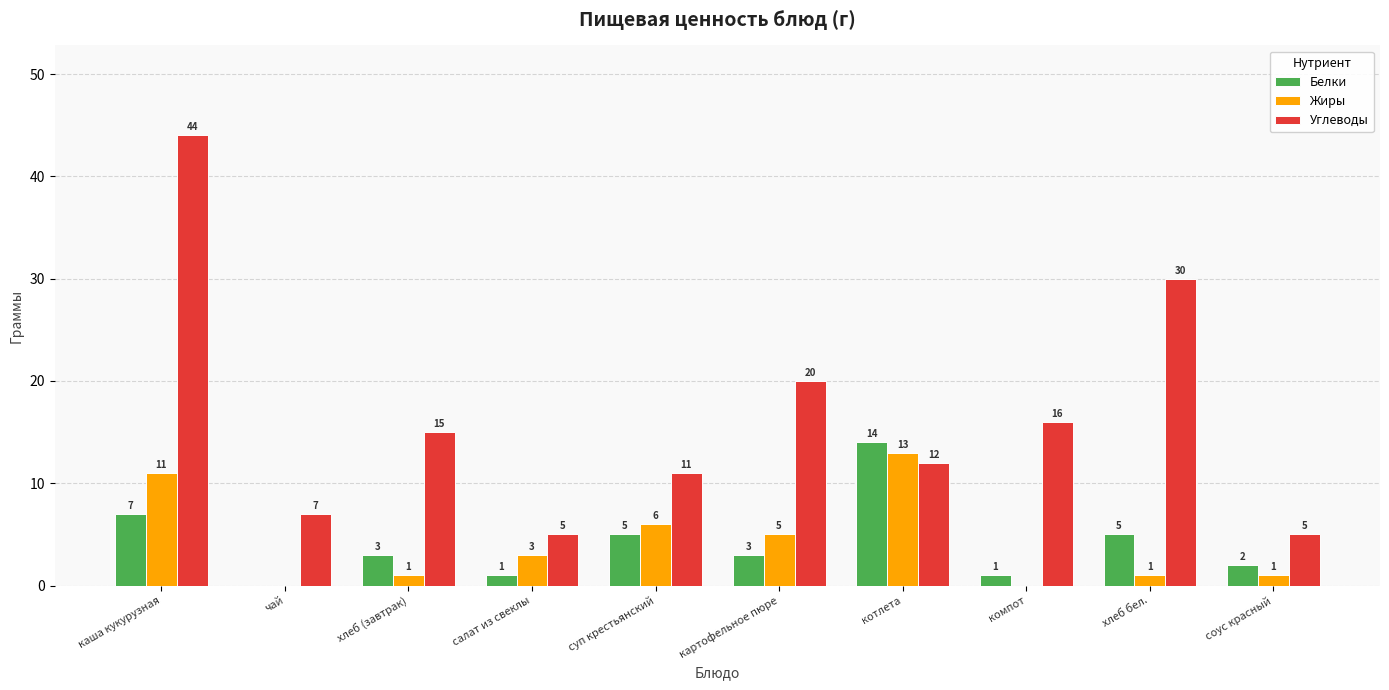

What is the sum of all Жиры values?

41